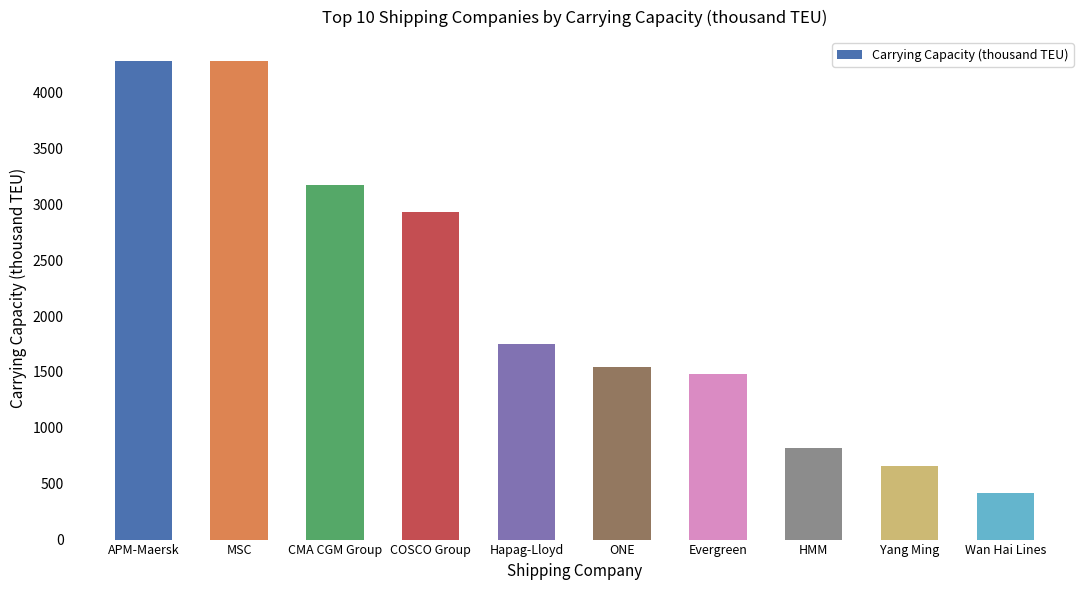

What is the minimum value shown in the chart?

420